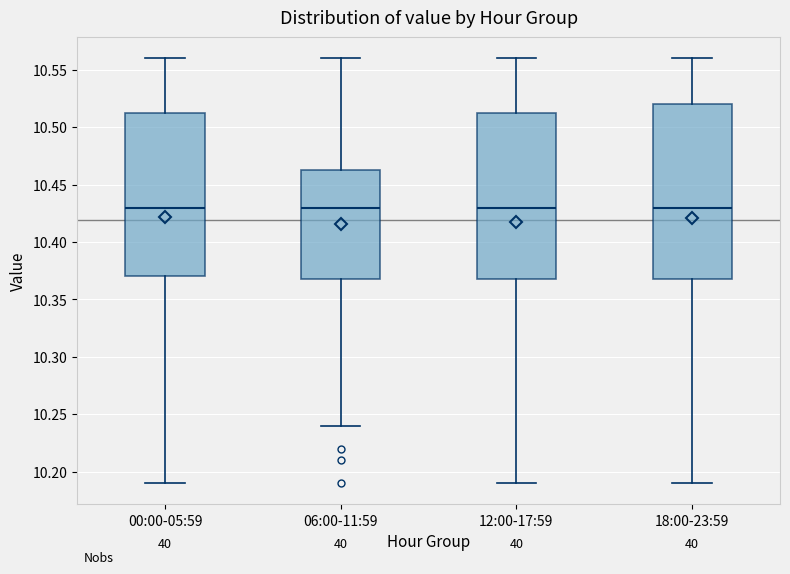

Where does the lower whisker of the box for 12:00-17:59 end on the y-axis? The values are not printed on the chart, so give them approximately, as read against the axis.

10.190